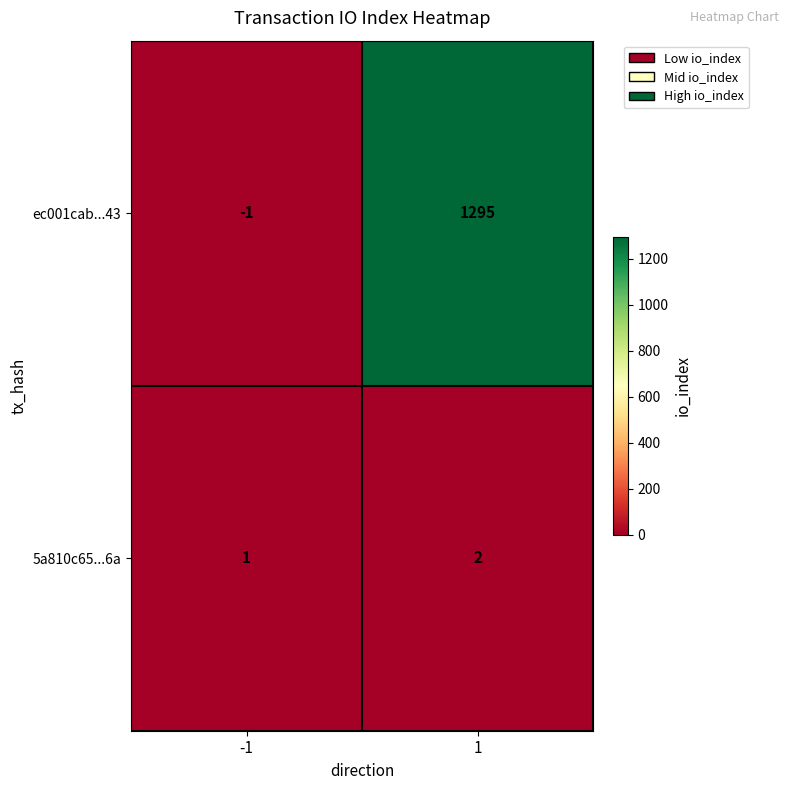

The ec001cab...43 series shows -1 at -1. True or false?

True